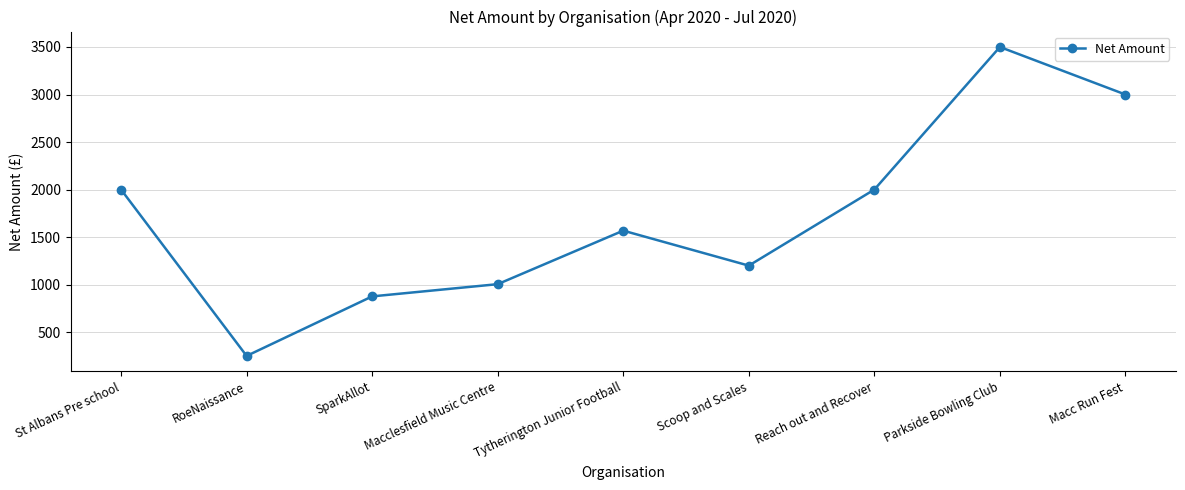

What is the ratio of the value at RoeNaissance to the value at Parkside Bowling Club?

0.1